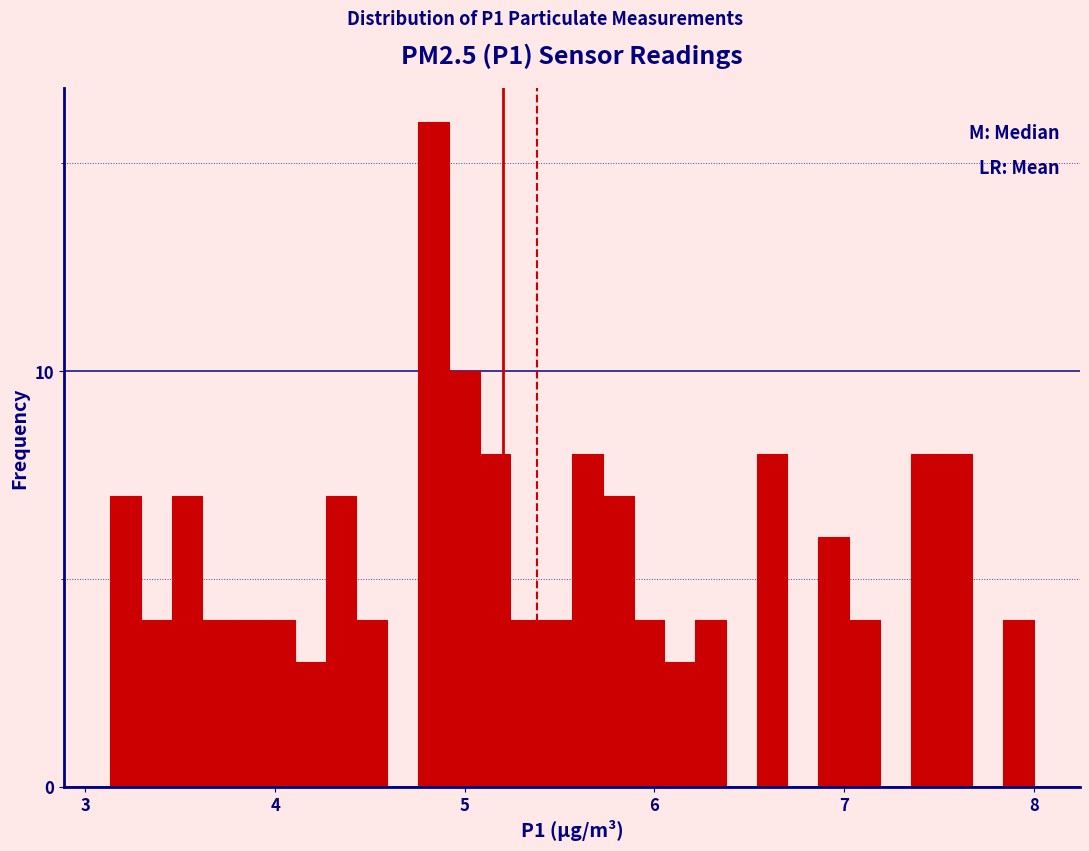

Around what value on the x-axis is the tallest bar? Give the approximate position of its centre, as read against the axis.

4.8